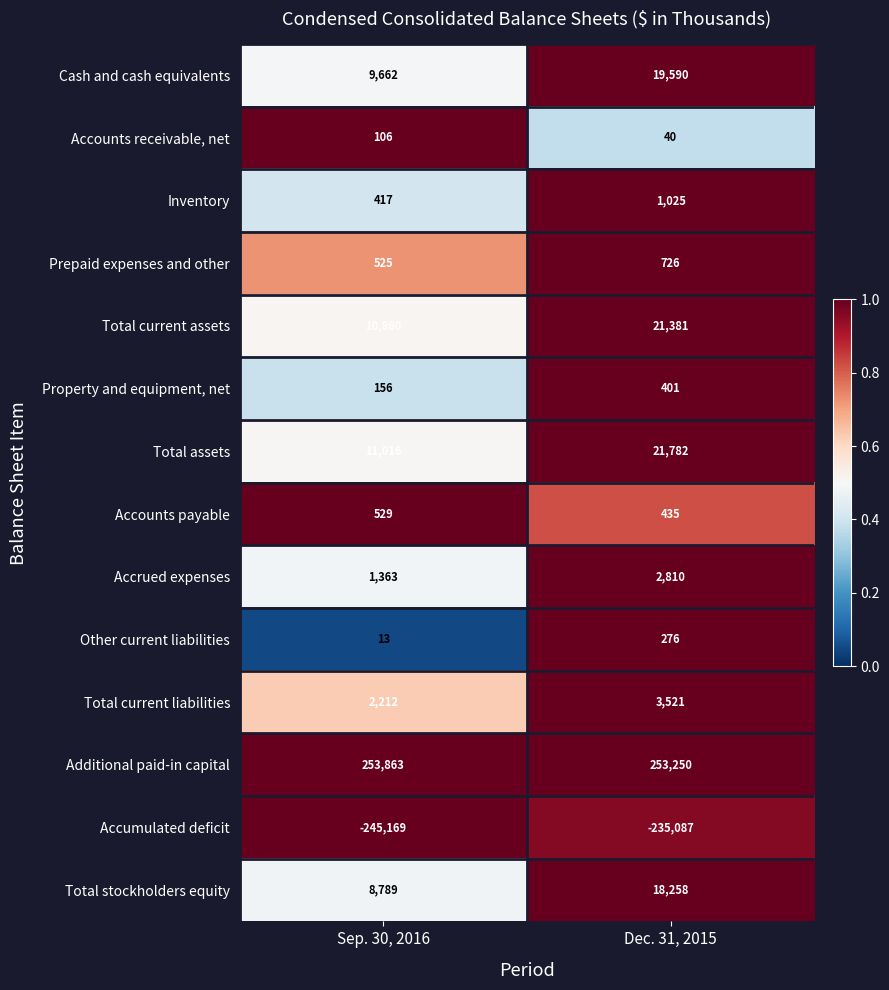

At which category does the chart reach its peak across all series?

Sep. 30, 2016